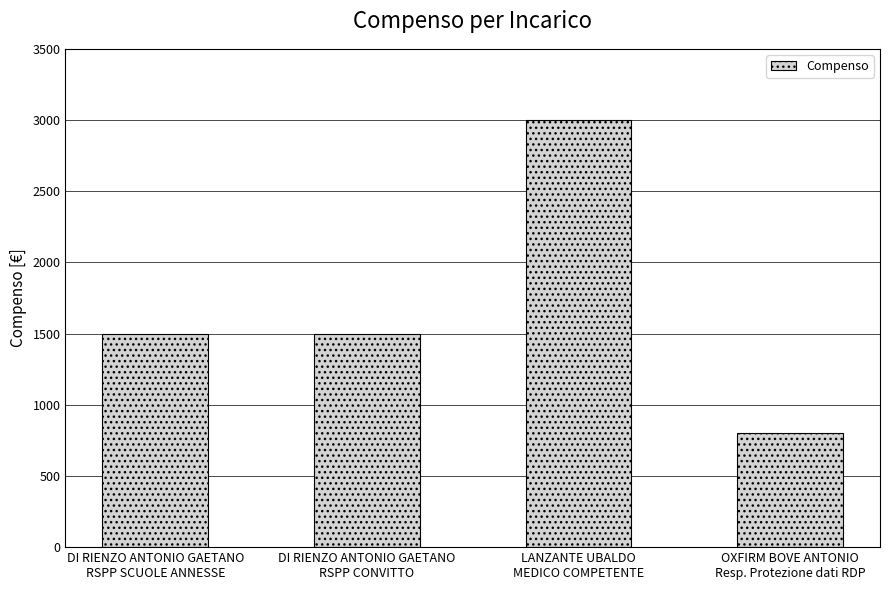

Are the bars grouped side by side (vs. stacked)?

No